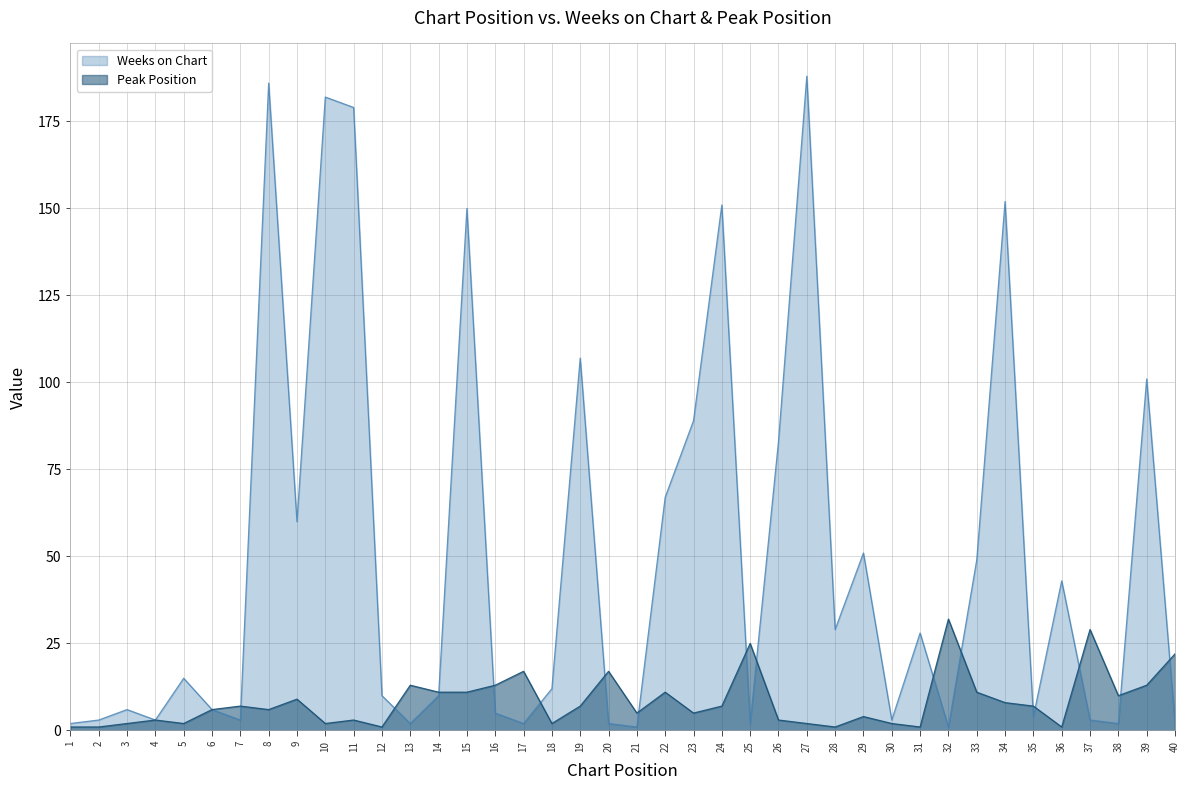

Which series has the largest total across all categories?

Weeks on Chart